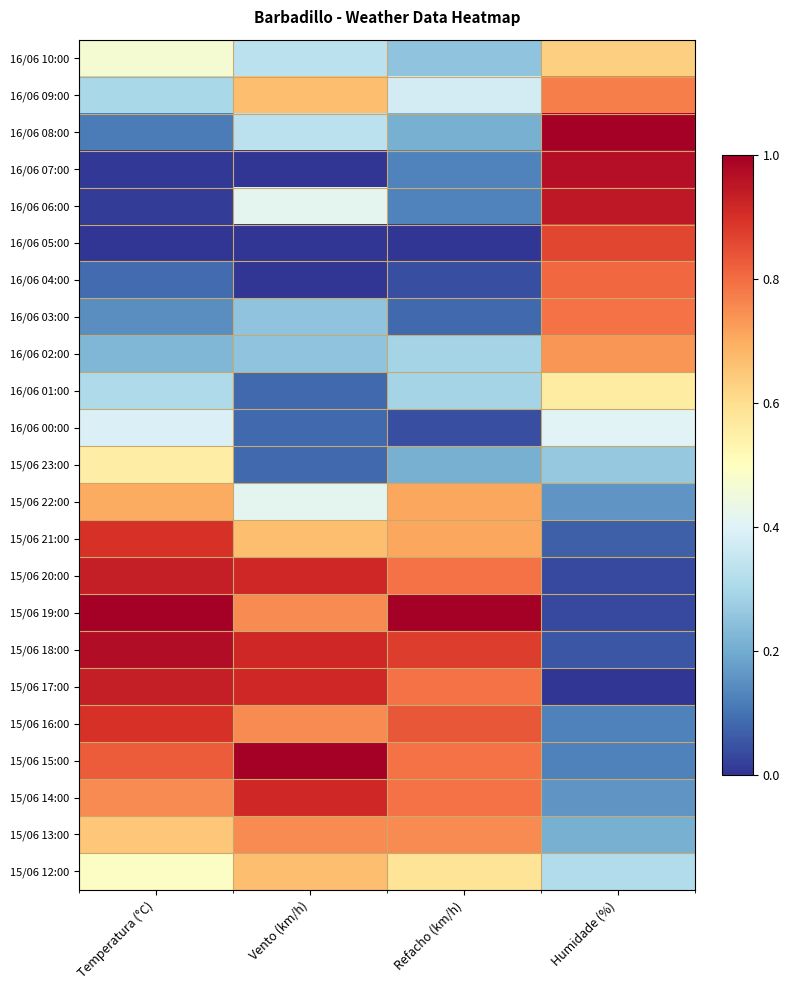

Between Refacho (km/h) and Vento (km/h), which is larger?

Vento (km/h)